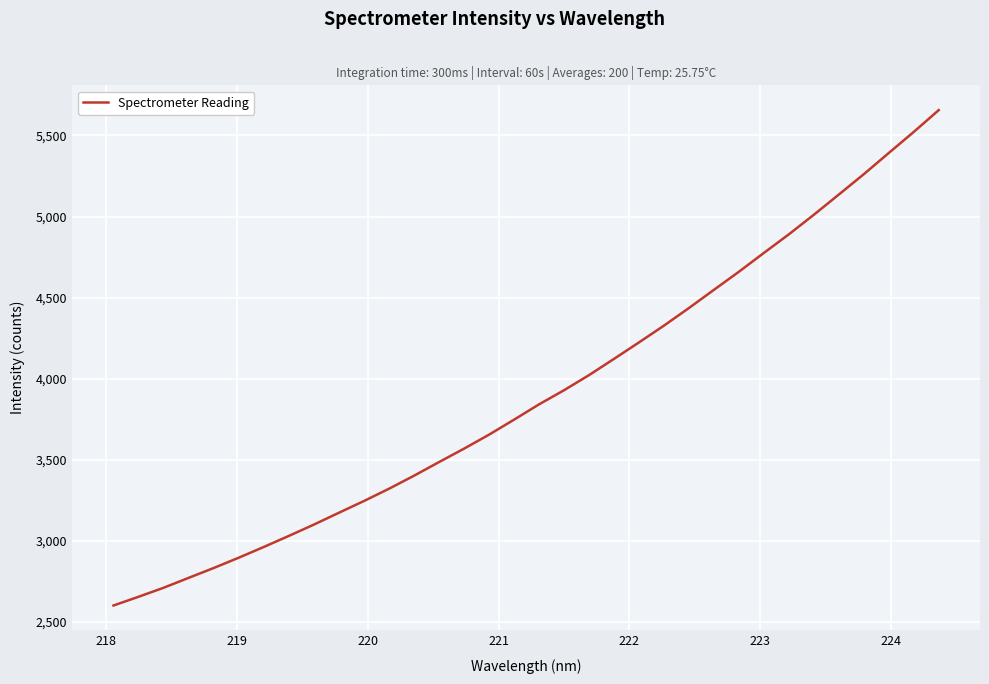

What is the greatest value displayed?

5656.5